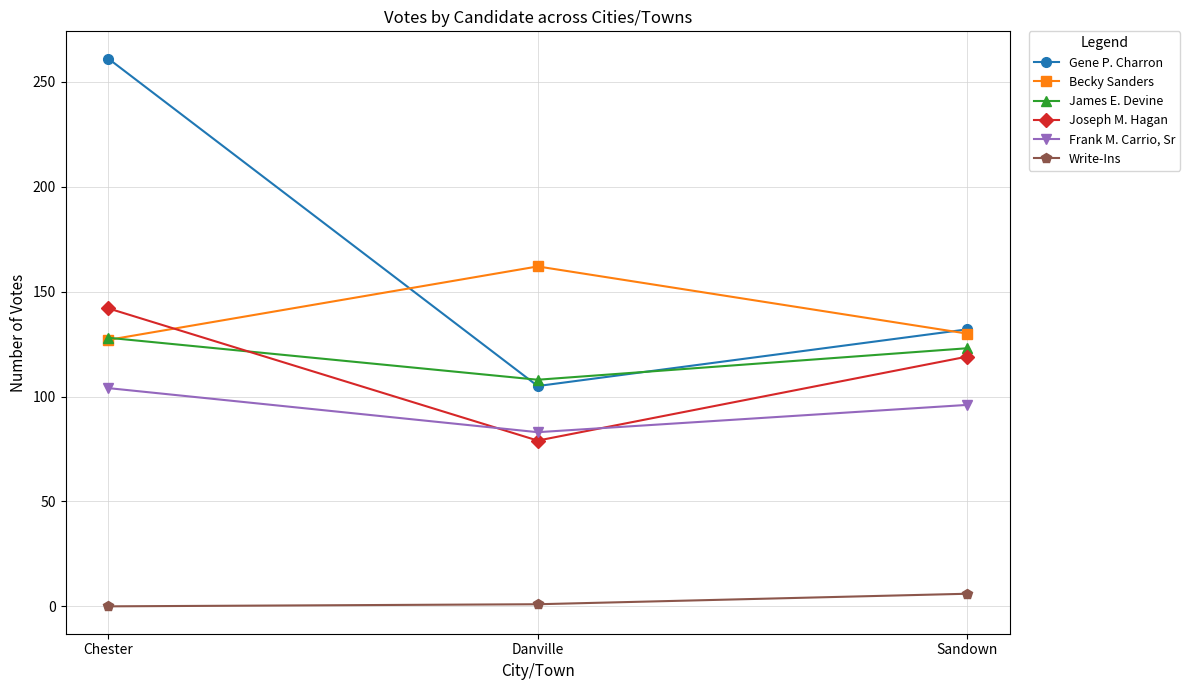

Does the chart display data point markers on the line(s)?

Yes